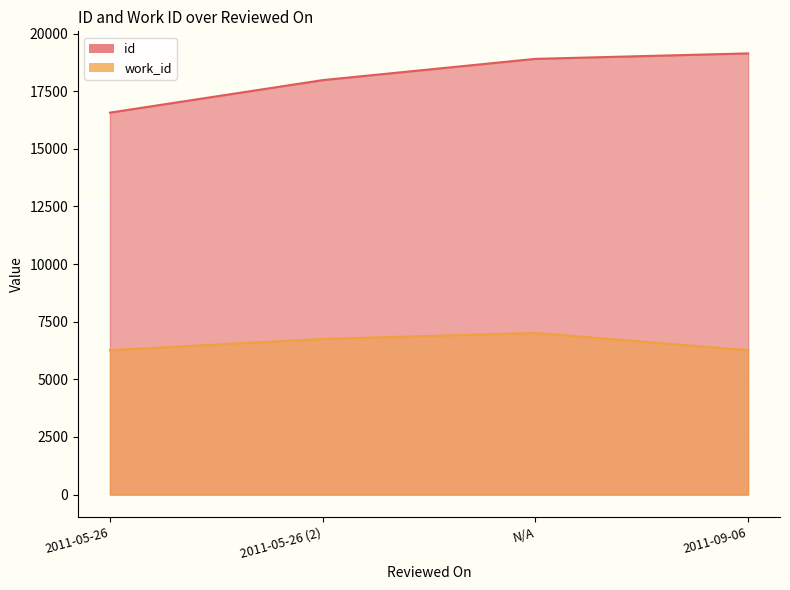

Which series has the largest total across all categories?

id